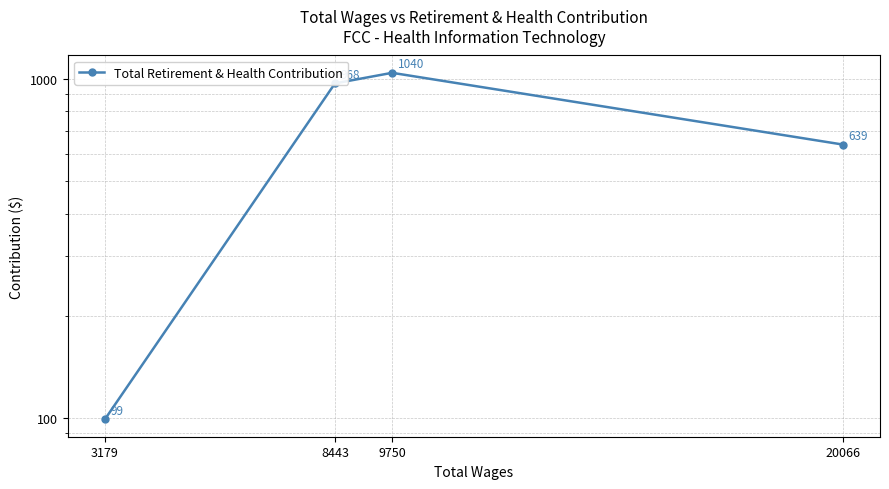

Rank the categories by value from lowest to highest.

3179, 20066, 8443, 9750